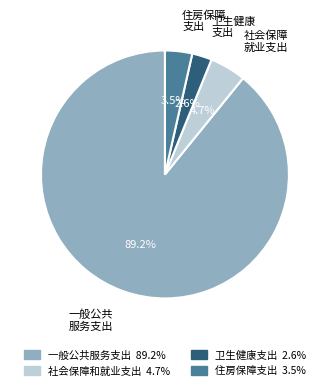

Is the sum of 住房保障支出 and 社会保障和就业支出 greater than half?

No